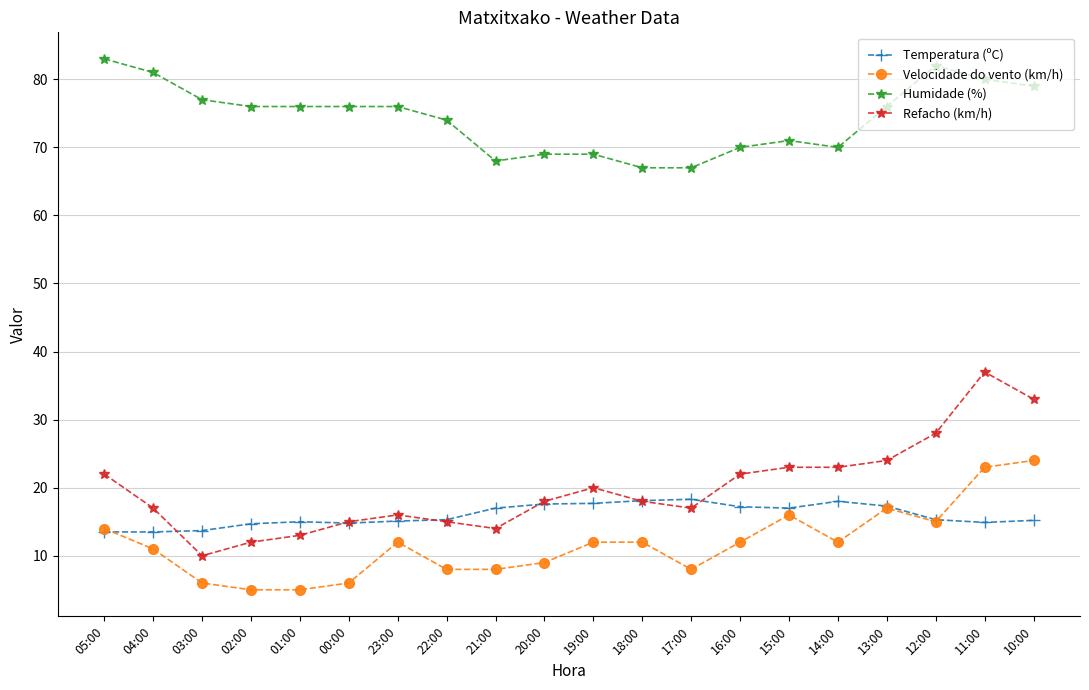

What is the label of the 8th point from the right?

17:00